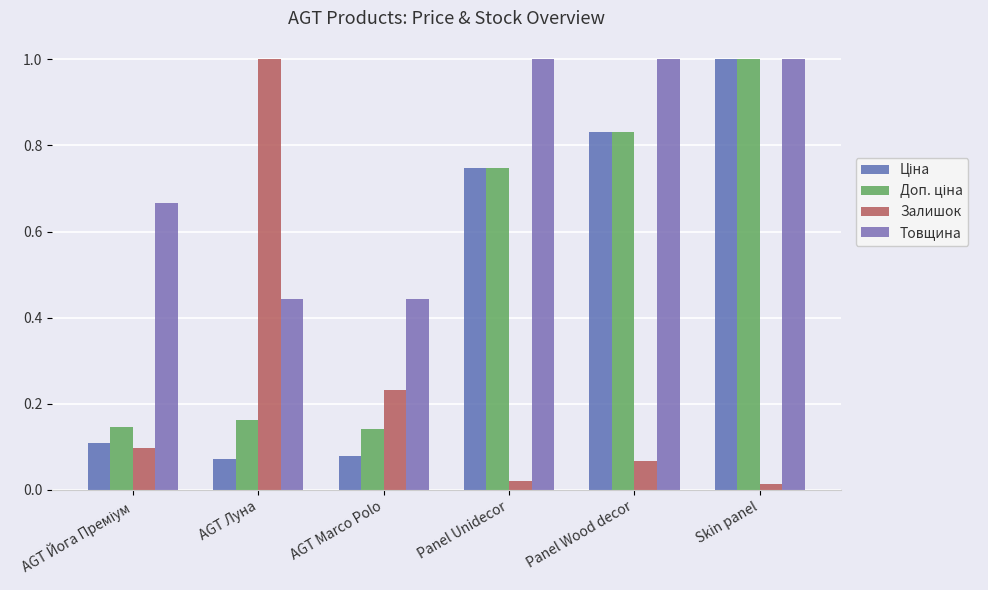

At AGT Йога Преміум, list the series in order from largest to smallest.

Товщина, Доп. ціна, Ціна, Залишок